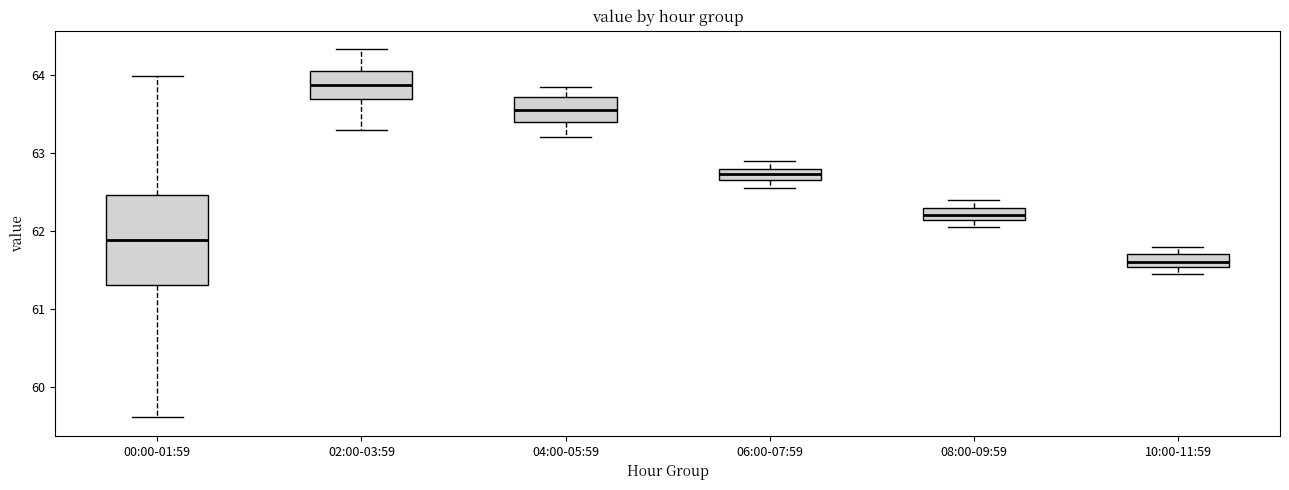

Where is the lower edge of the box for 00:00-01:59 on the y-axis? The values are not printed on the chart, so give them approximately, as read against the axis.

61.3